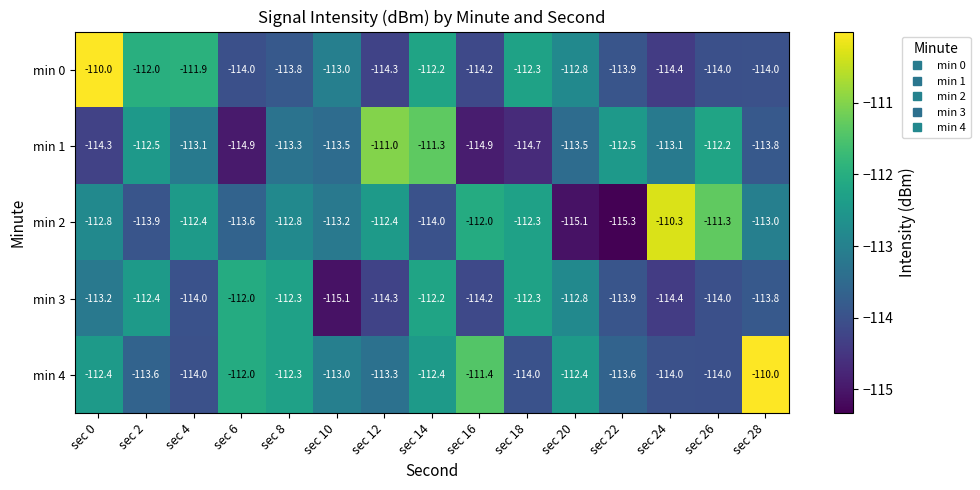

What is the sum of all min 2 values?

-1694.4